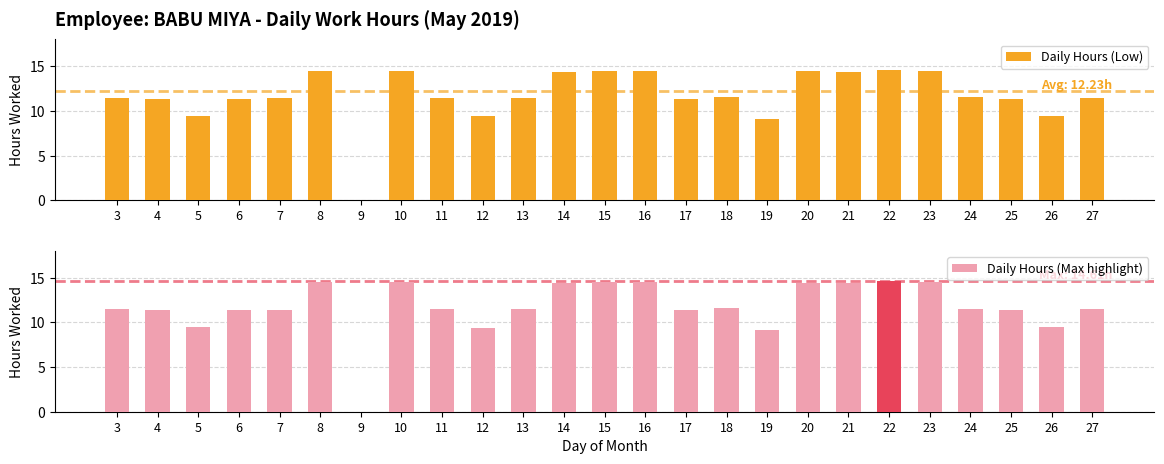

List the series in order of their peak value, highest first.

Daily Hours (Low), Daily Hours (Max highlight)